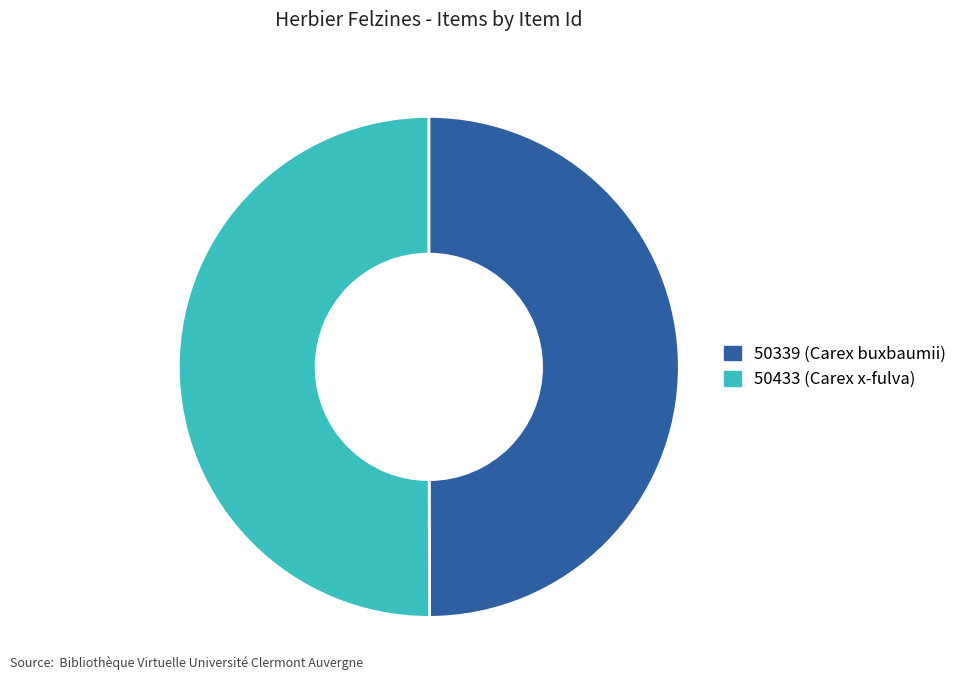

Combined, do 50433 (Carex x-fulva) and 50339 (Carex buxbaumii) account for over 50%?

Yes